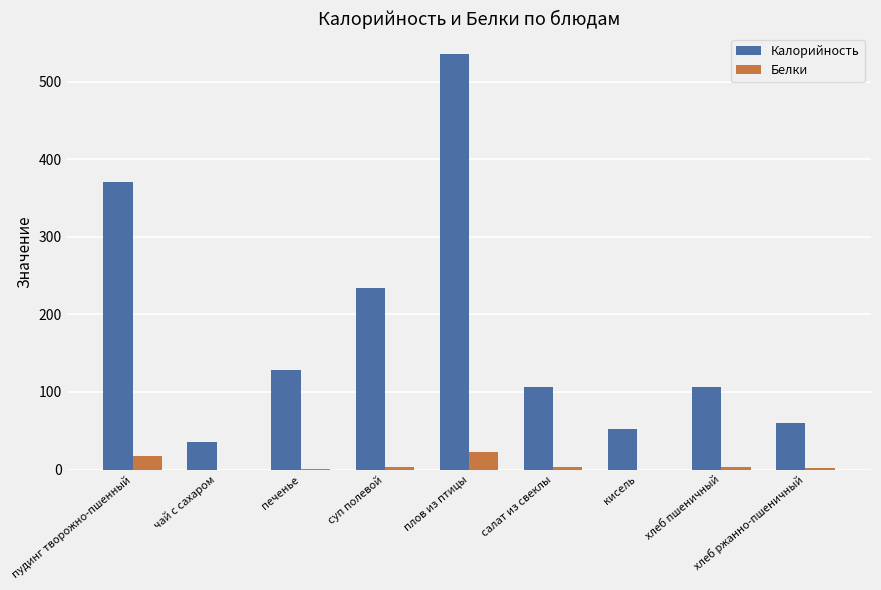

Is it true that Калорийность equals 392 at суп полевой?

False